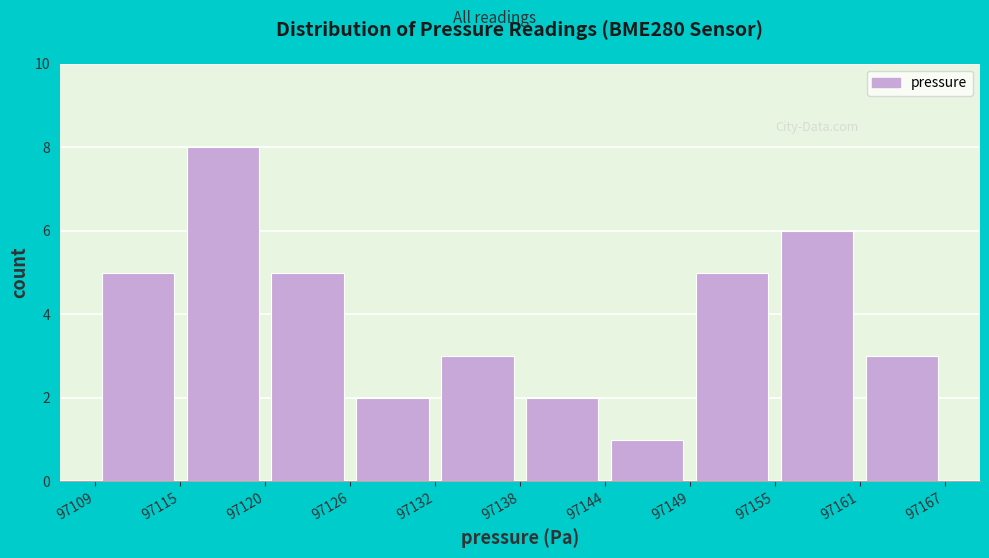

Reading left to right, list every bar in this chart as the range it spans on the x-axis followed by its height. The values are not printed on the chart, so give them approximately, as read against the axis.

97109 to 97115: 5
97115 to 97120: 8
97120 to 97126: 5
97126 to 97132: 2
97132 to 97138: 3
97138 to 97144: 2
97144 to 97149: 1
97149 to 97155: 5
97155 to 97161: 6
97161 to 97167: 3